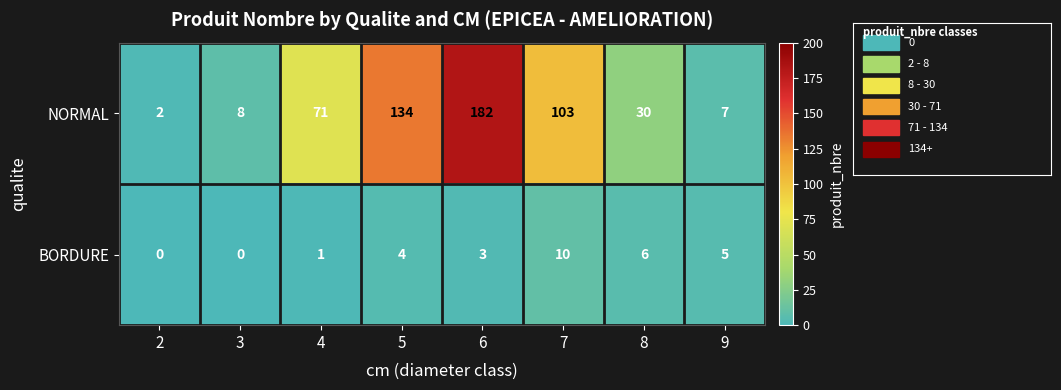

What is the total value across all series at 6?

185